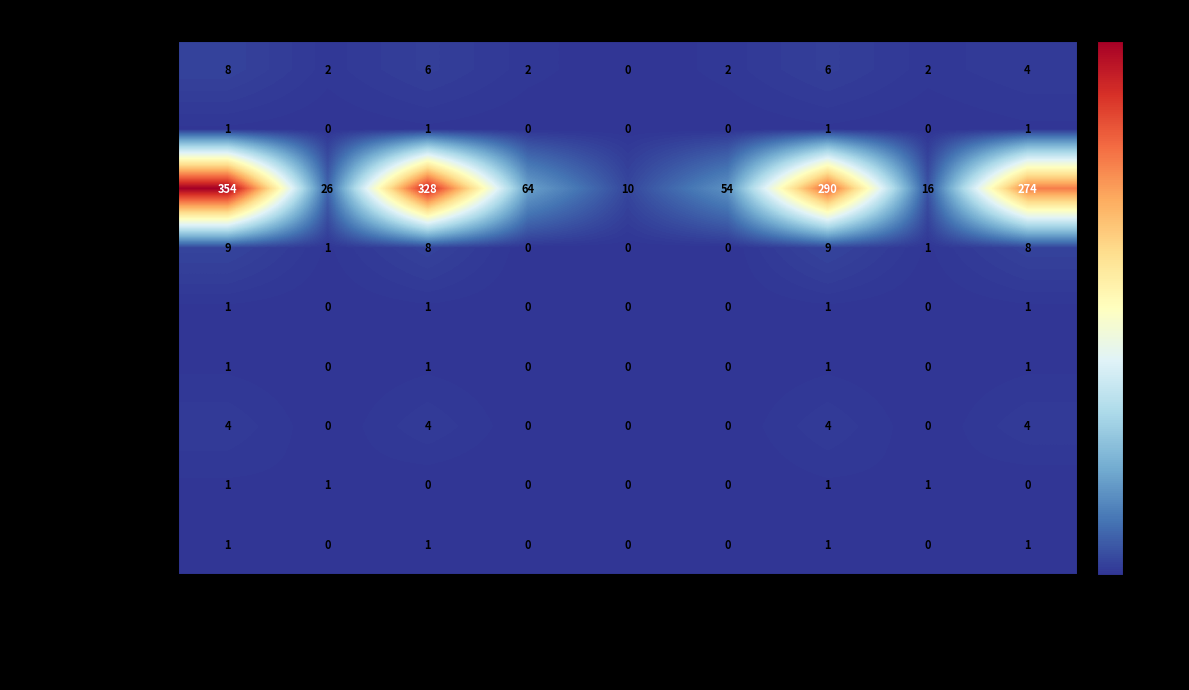

Between Total erteilte and Erstmalig Frauen, which series saw the biggest shift?

Italien